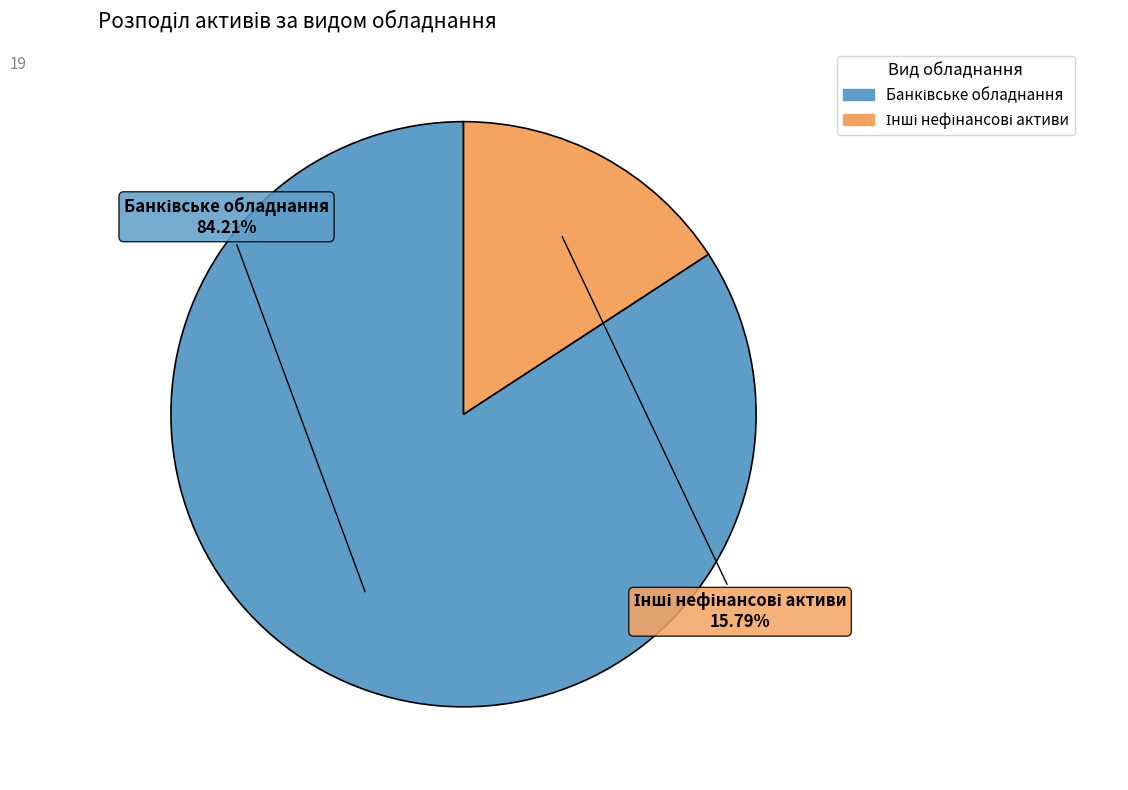

Is there any slice that represents more than half of the pie?

Yes